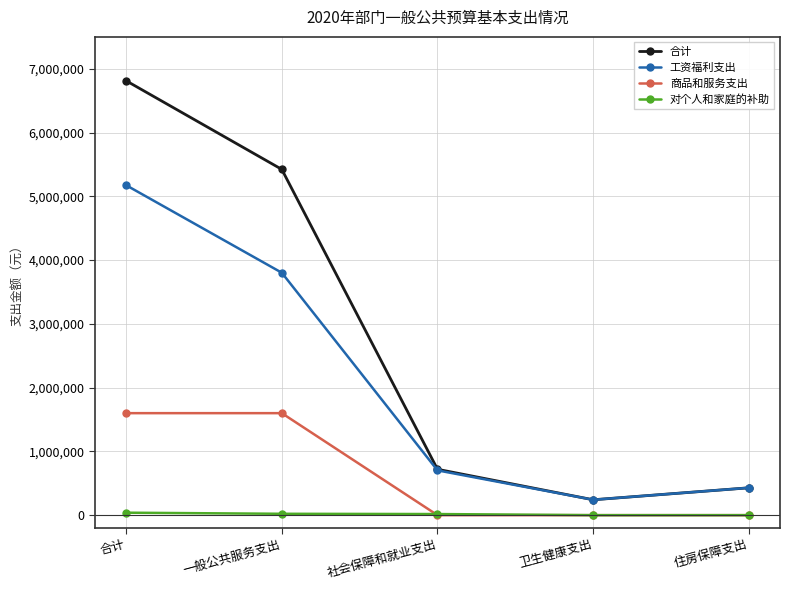

True or false: 合计 has more than 0 interior local peaks.

False